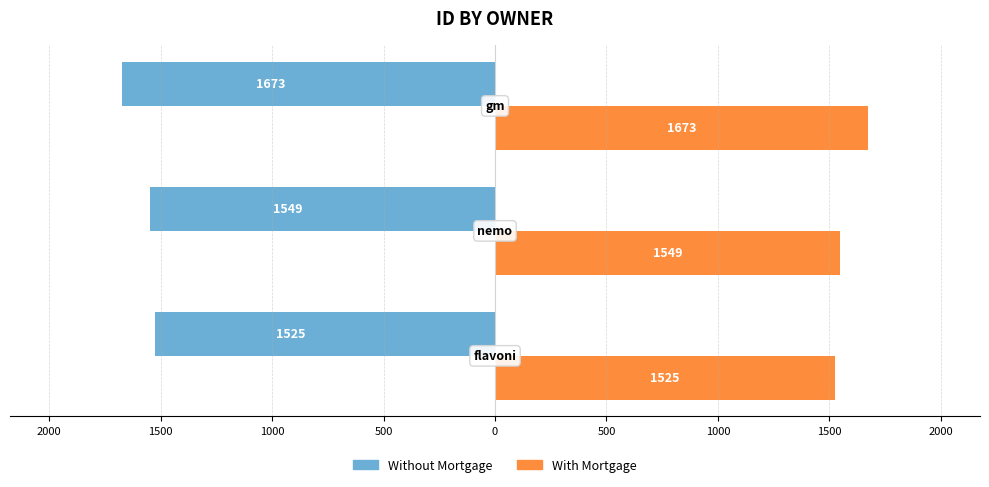

Reading left to right, transcribe all the data shown in this chart.

Without Mortgage: -1525	-1549	-1673
With Mortgage: 1525	1549	1673